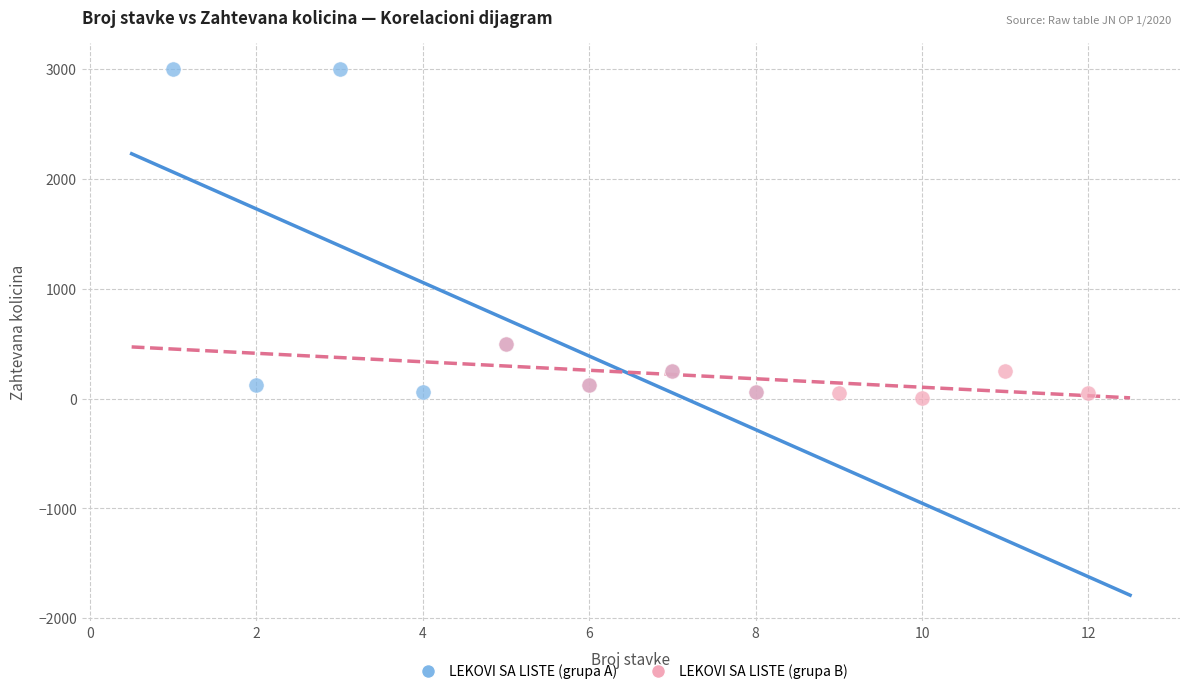

What are all the series names shown in the legend?

LEKOVI SA LISTE (grupa A), LEKOVI SA LISTE (grupa B)